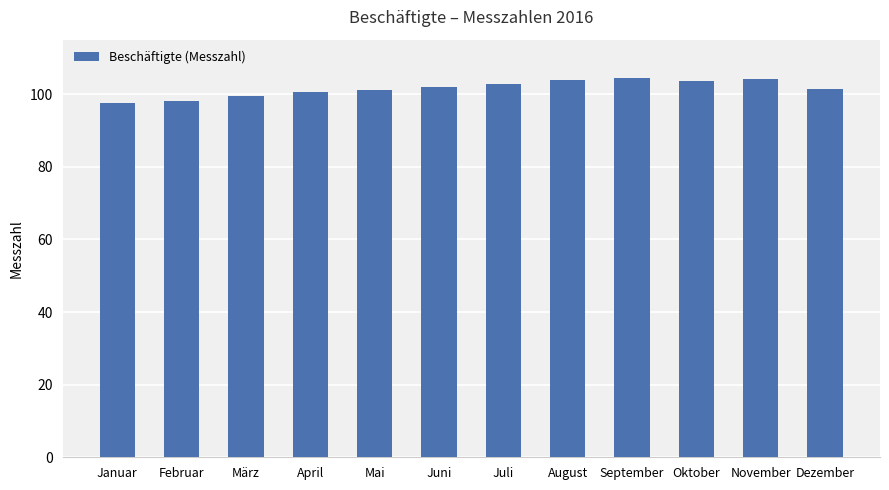

How many bars are there in total?

12